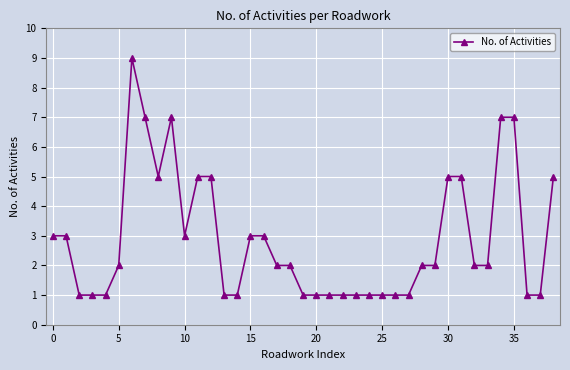

What is the value of the 25th point from the left?

1